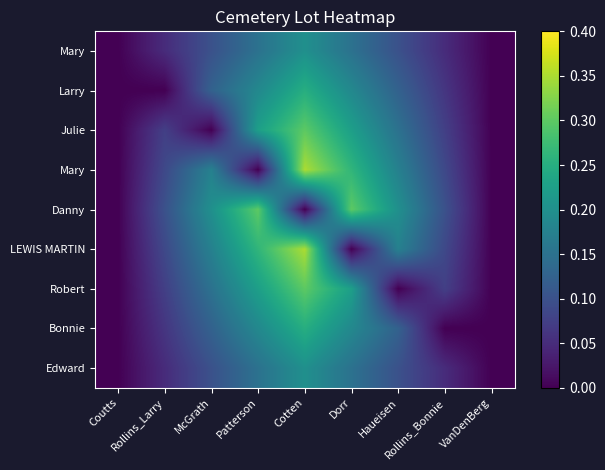

What is the total value across all series at McGrath?

1.2